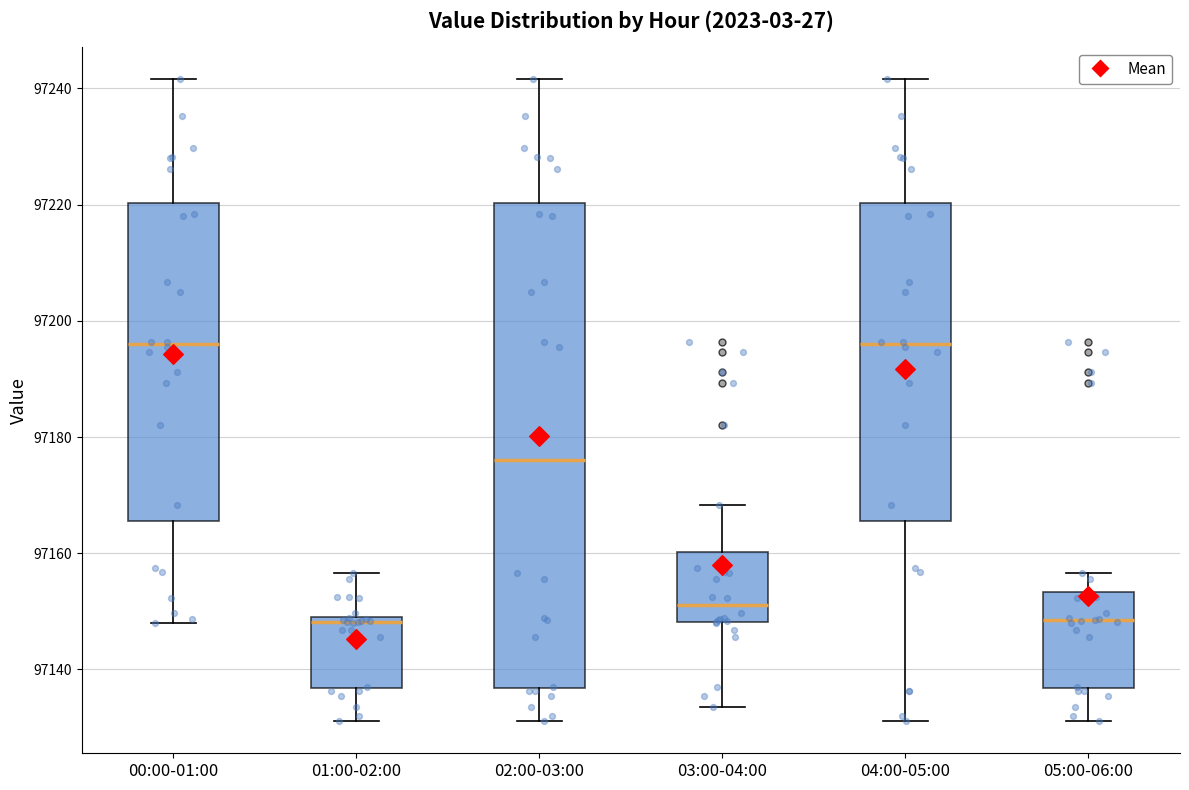

Reading left to right, transcribe this box plot: for each box, give where its median line is, the range the box spans, and where its two whiskers end, as read against the y-axis. The values are not printed on the chart, so give them approximately, as read against the axis.

00:00-01:00: median 97196, box 97166 to 97220, whiskers 97148 to 97242
01:00-02:00: median 97148, box 97136 to 97150, whiskers 97132 to 97156
02:00-03:00: median 97176, box 97136 to 97220, whiskers 97132 to 97242
03:00-04:00: median 97152, box 97148 to 97160, whiskers 97134 to 97168
04:00-05:00: median 97196, box 97166 to 97220, whiskers 97132 to 97242
05:00-06:00: median 97148, box 97136 to 97154, whiskers 97132 to 97156